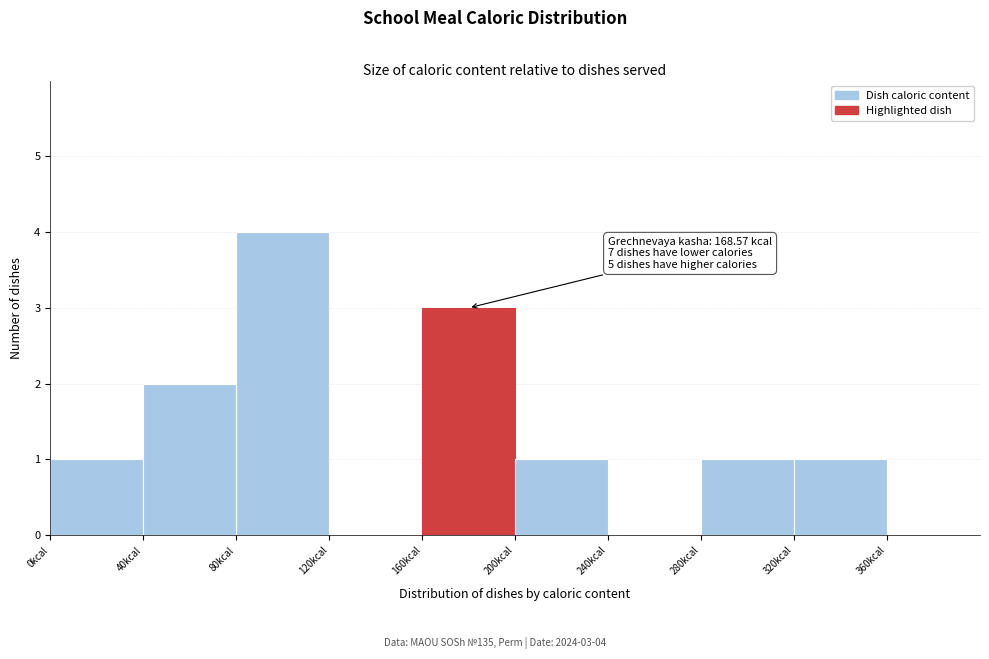

Which range on the x-axis has the tallest bar?

80 to 120